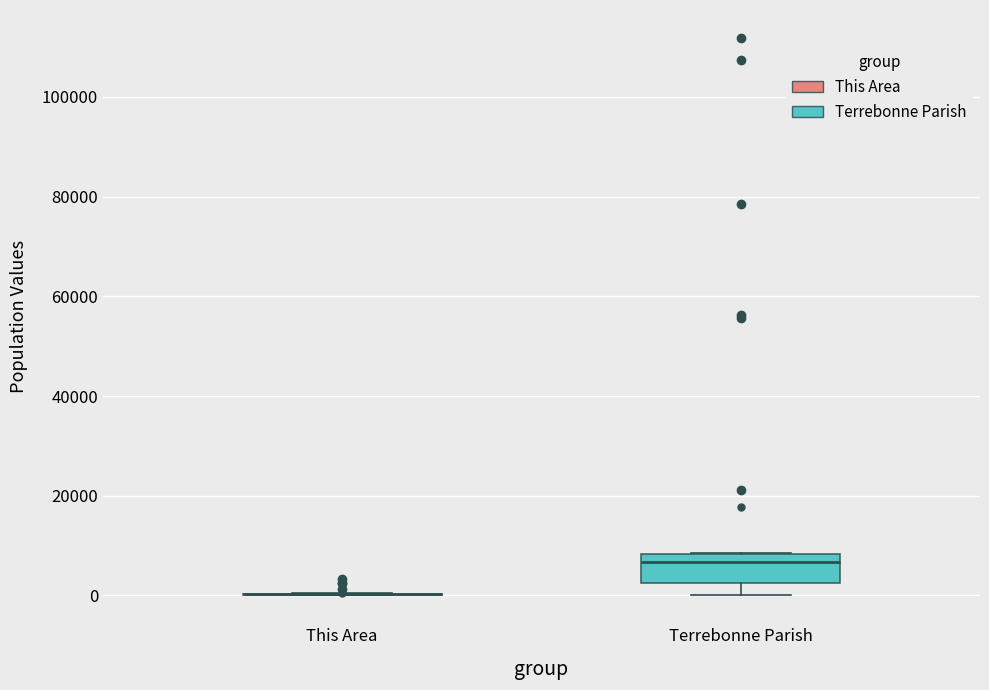

Which box is the tallest, from its lower edge to its upper edge?

Terrebonne Parish